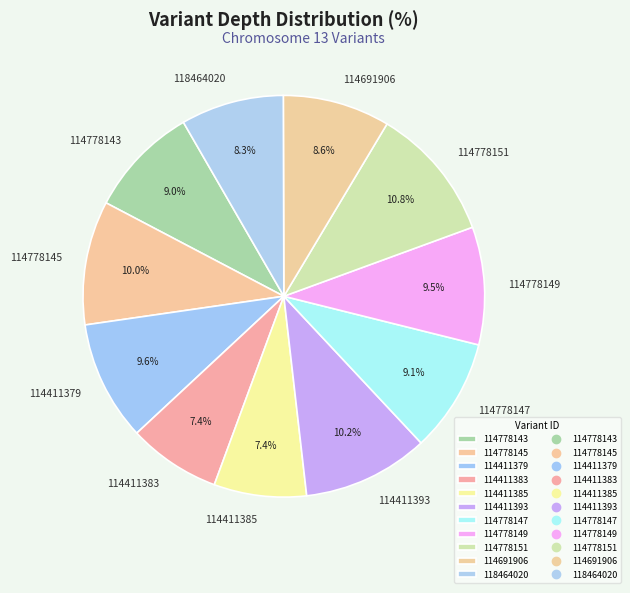

What is the ratio of the value at 114411385 to the value at 114778143?

0.8